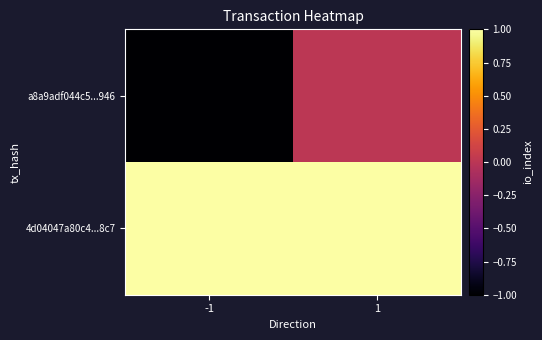

Which series changed the most between -1 and 1?

a8a9adf044c5...946